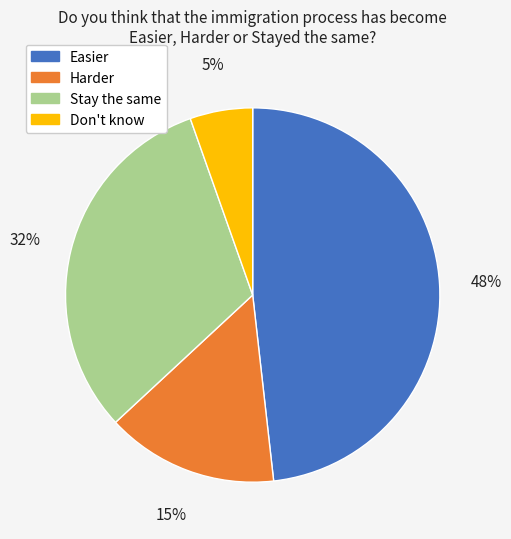

Is there any slice that represents more than half of the pie?

No